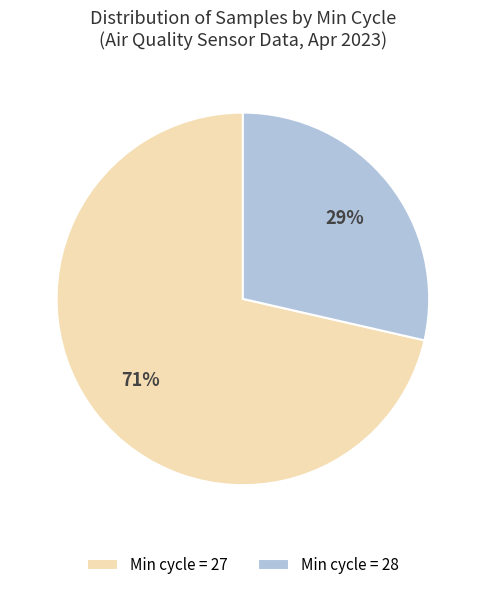

To the nearest percent, what portion does Min cycle = 28 represent?

29%